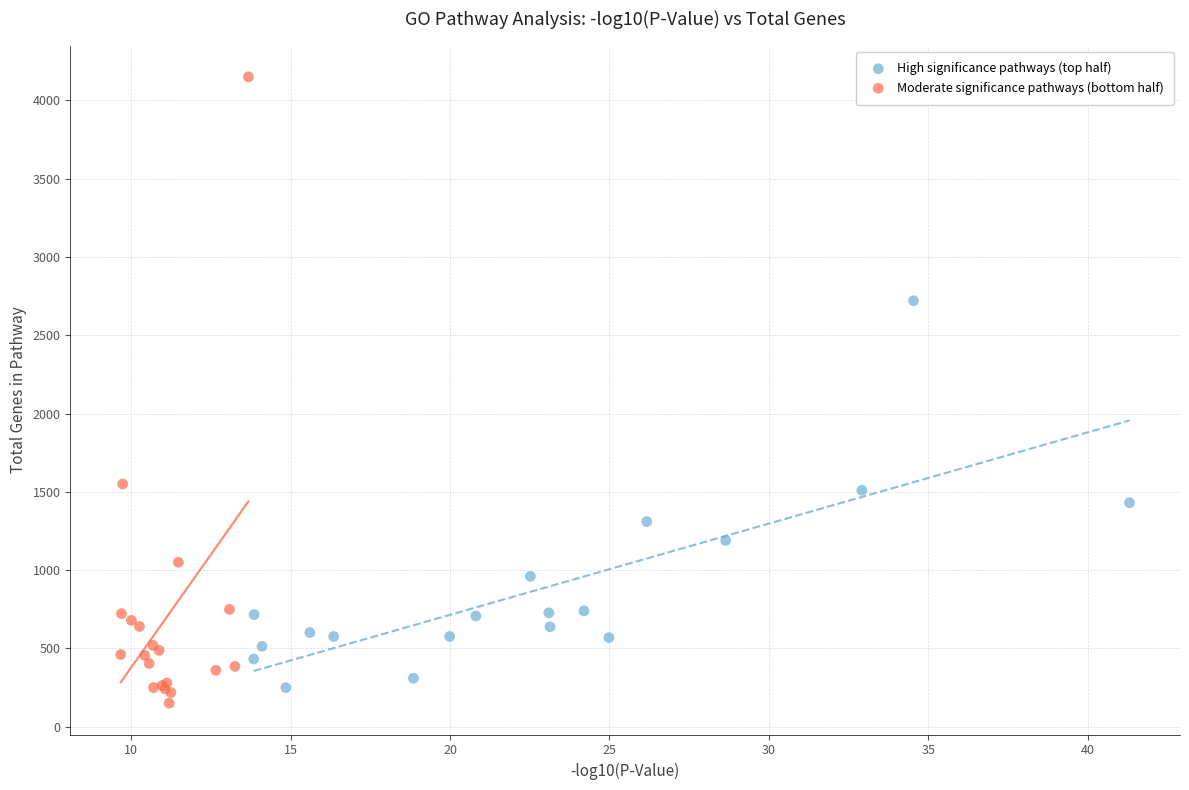

Which series reaches the maximum Y coordinate?

Moderate significance pathways (bottom half)